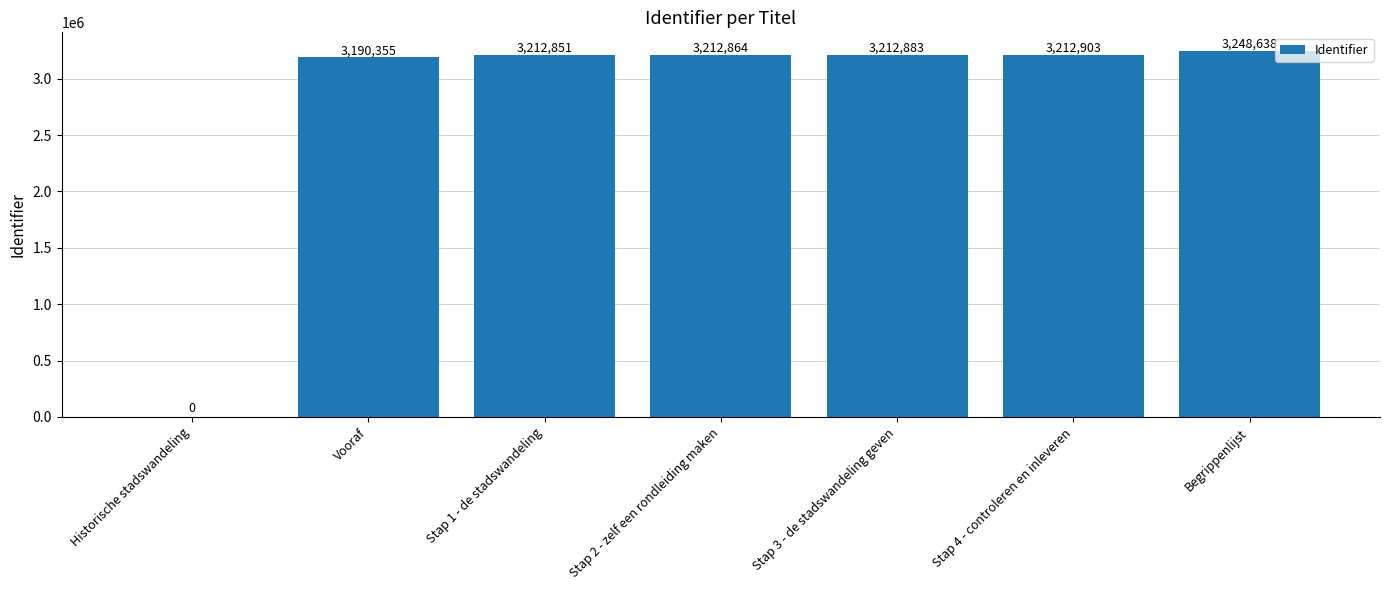

What is the average value?

2755785